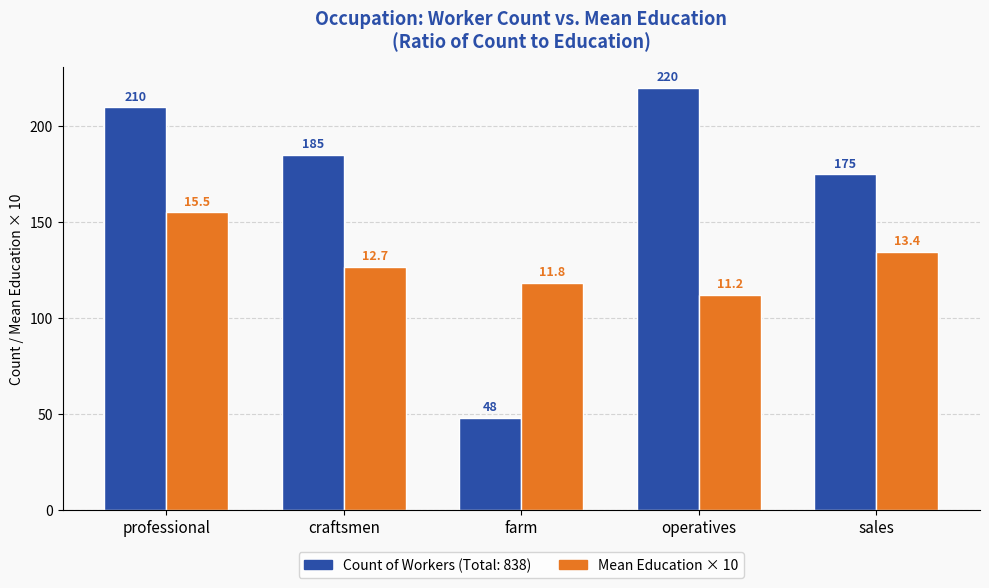

What is the total value across all series at operatives?

332.3